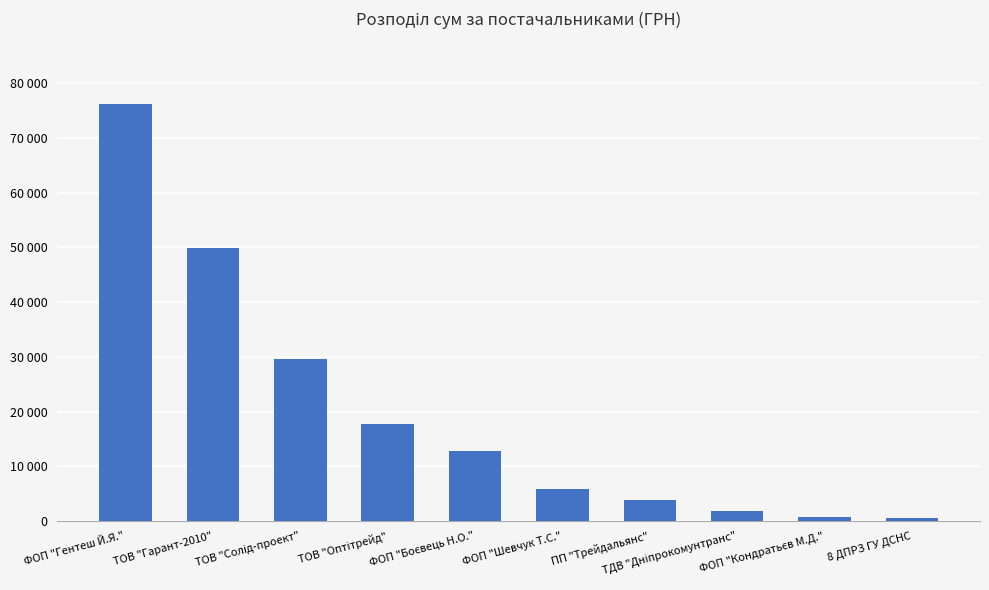

What is the ratio of the value at ФОП "Боєвець Н.О." to the value at ТДВ "Дніпрокомунтранс"?

6.9